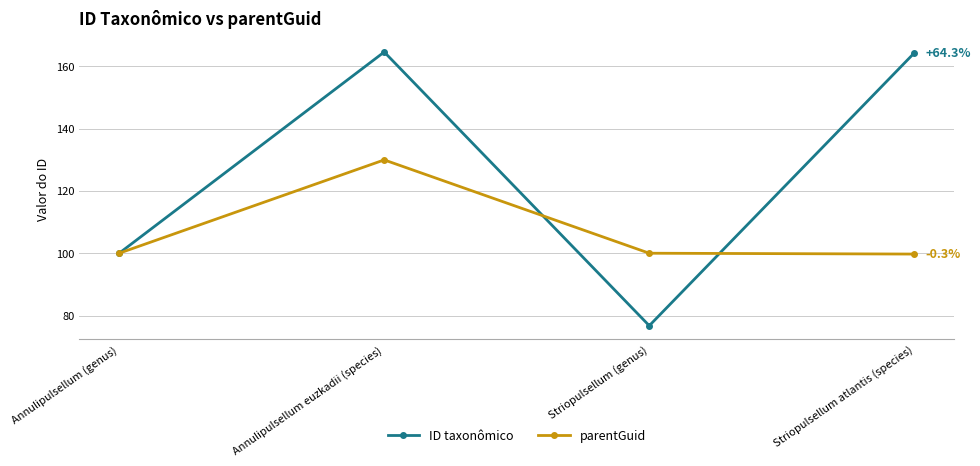

At which category does the chart reach its minimum across all series?

Striopulsellum (genus)